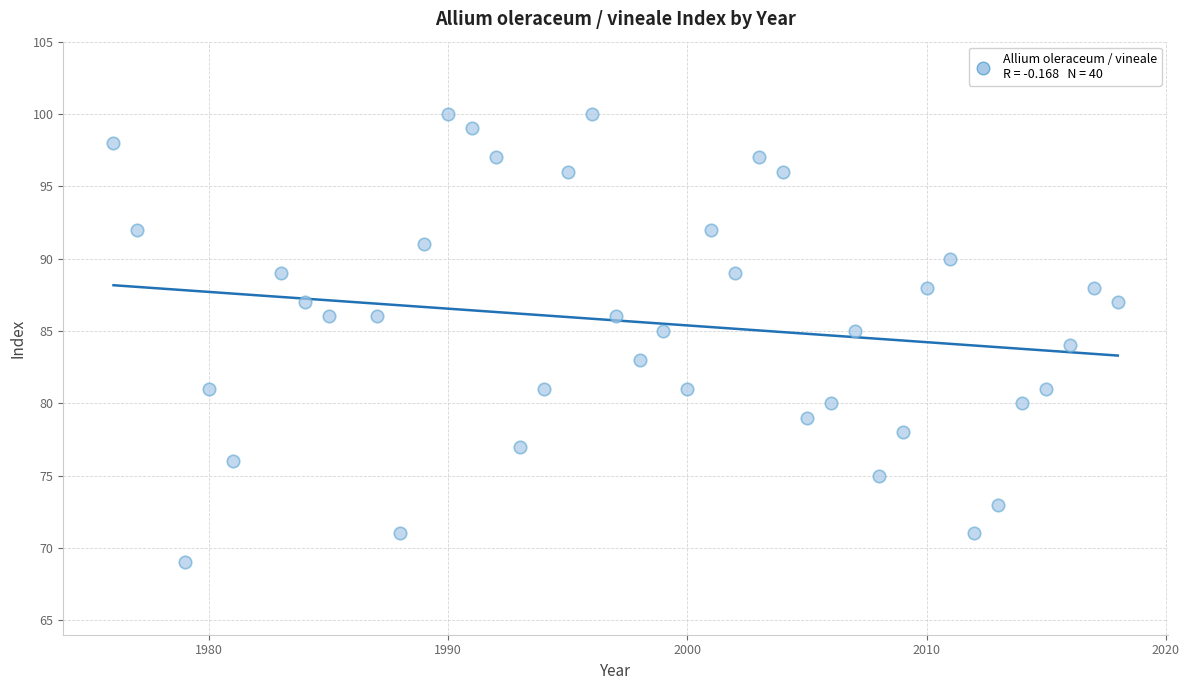

What is the range of Y values (max minus min)?

31